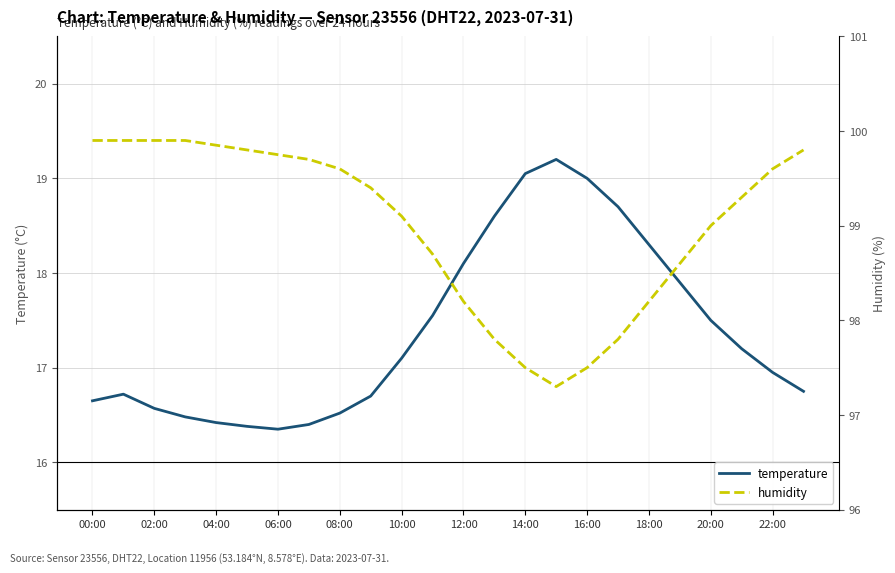

Where is the first local minimum for humidity?

15